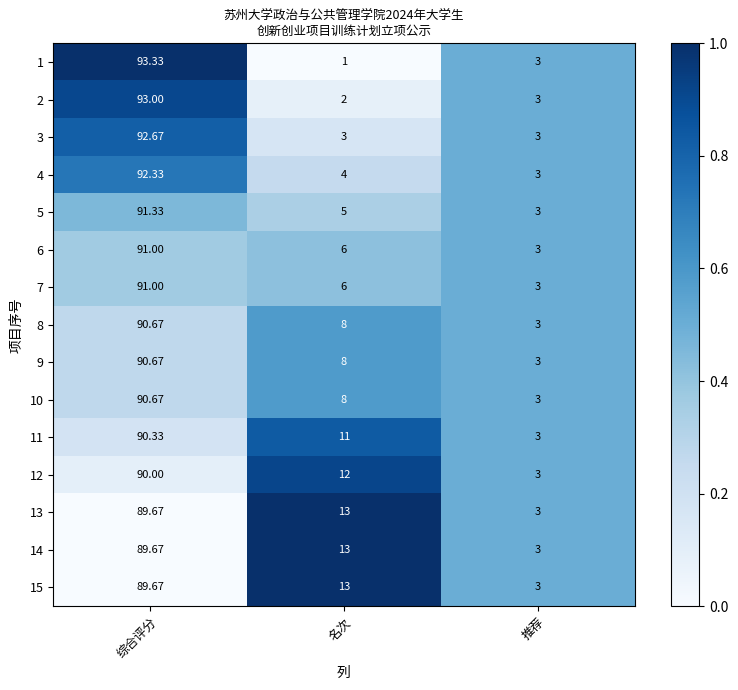

At which label does 12 first exceed 12?

综合评分